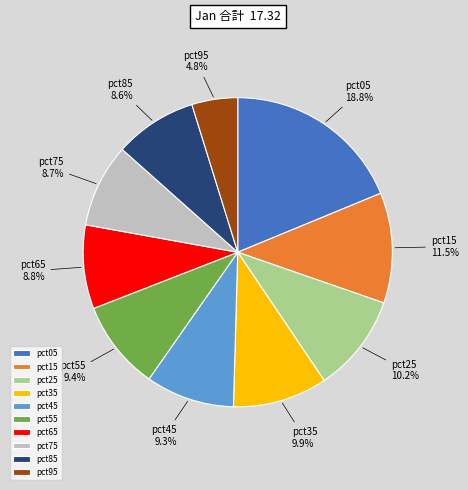

Is it true that pct55 is 1% of the pie?

False